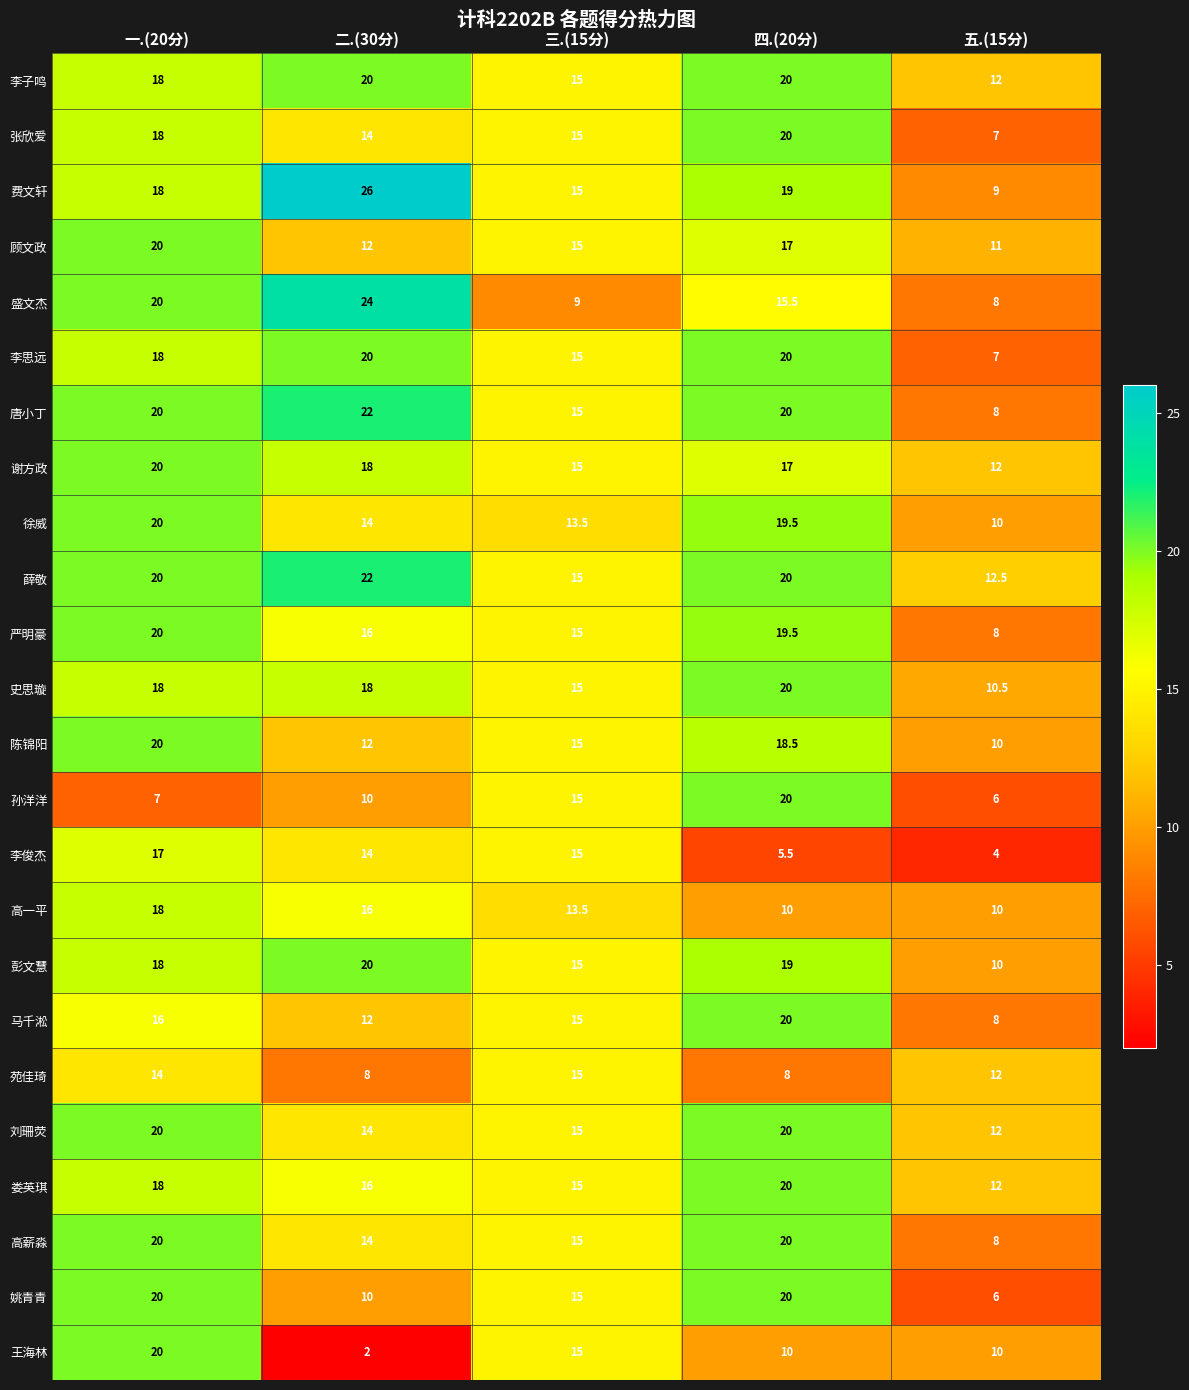

Rank the categories by 张欣爱 value from highest to lowest.

四.(20分), 一.(20分), 三.(15分), 二.(30分), 五.(15分)